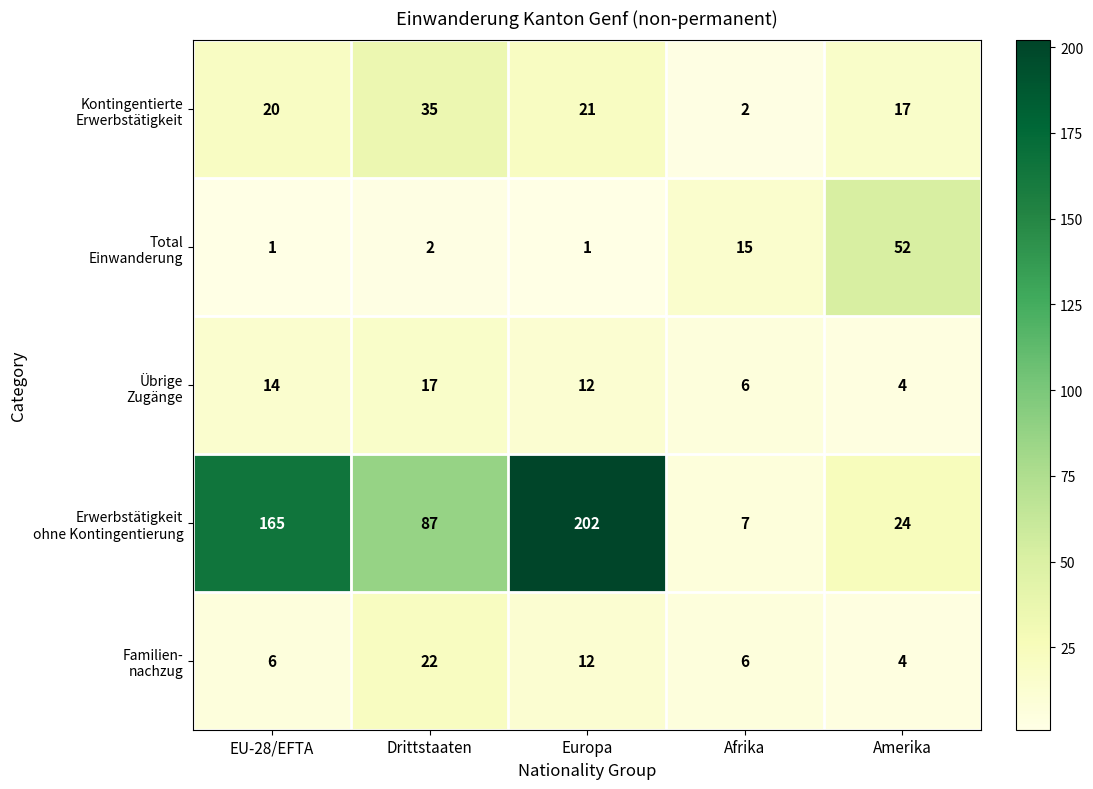

What is the maximum value shown in the chart?

202